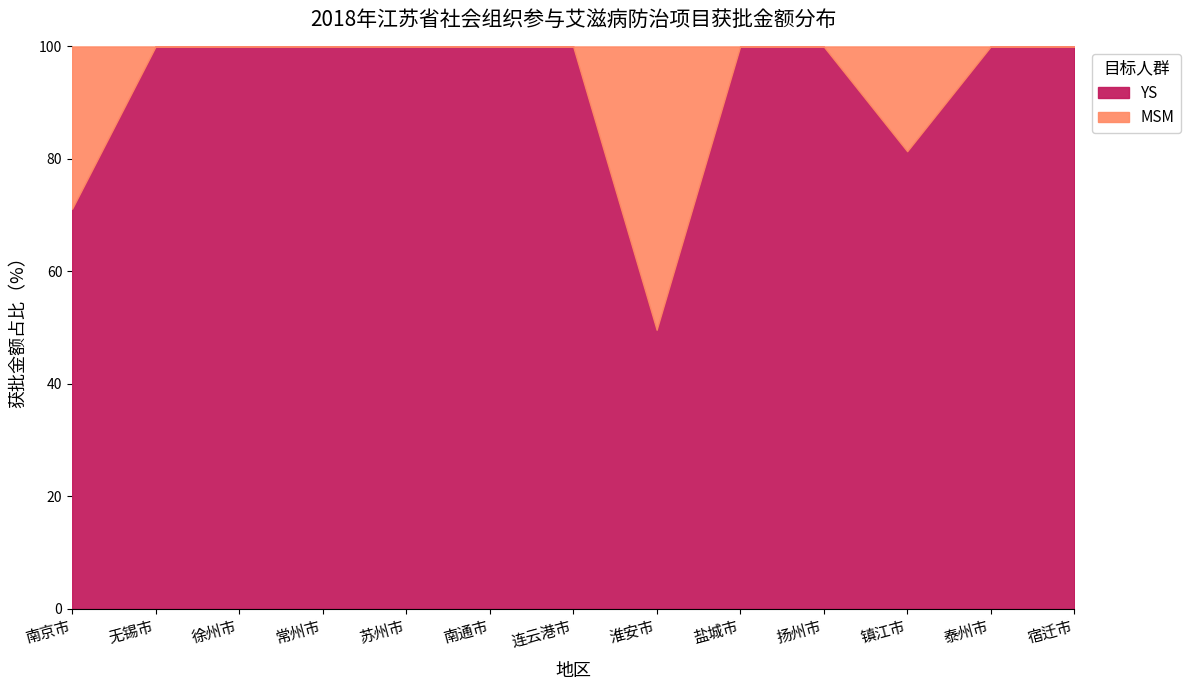

At which category does the chart reach its peak across all series?

南京市